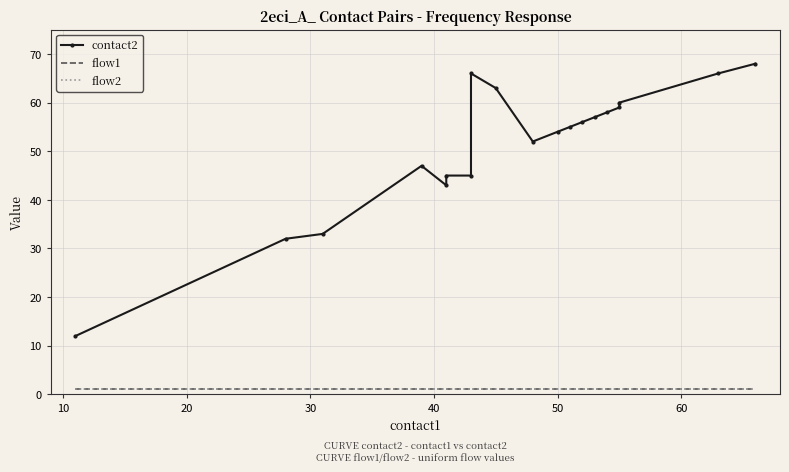

How many series are shown in this chart?

3